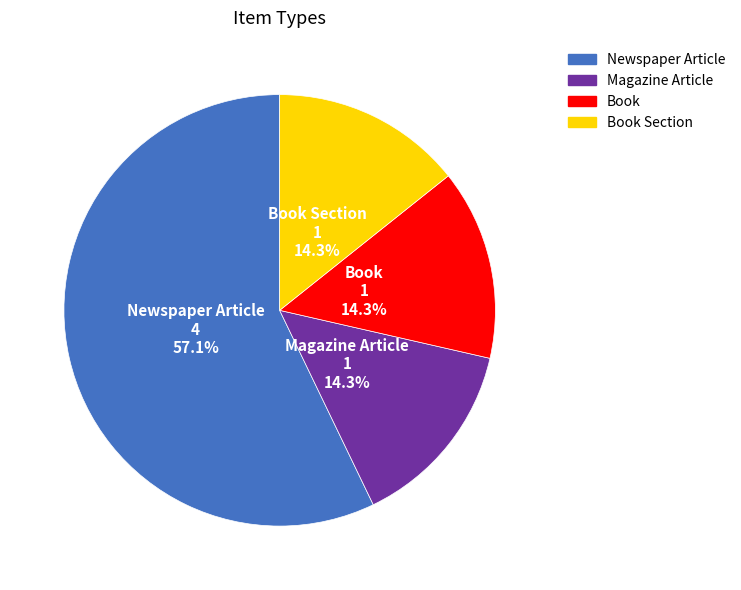

Does any single category account for the majority?

Yes